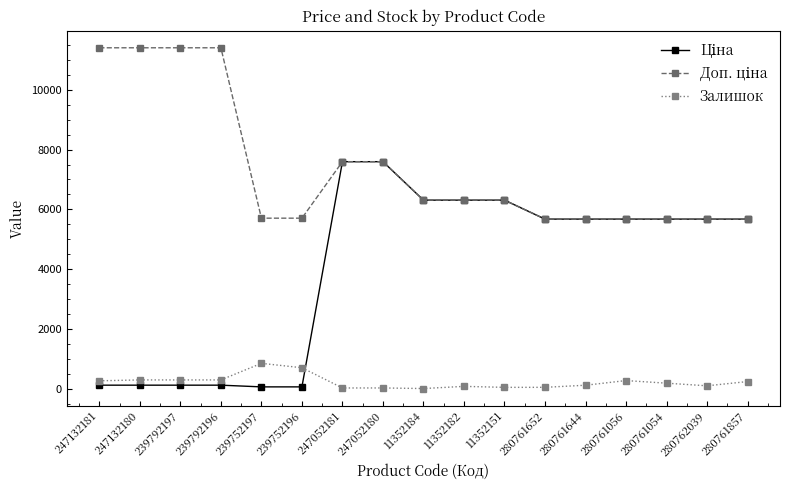

Count the number of categories in the chart.

17